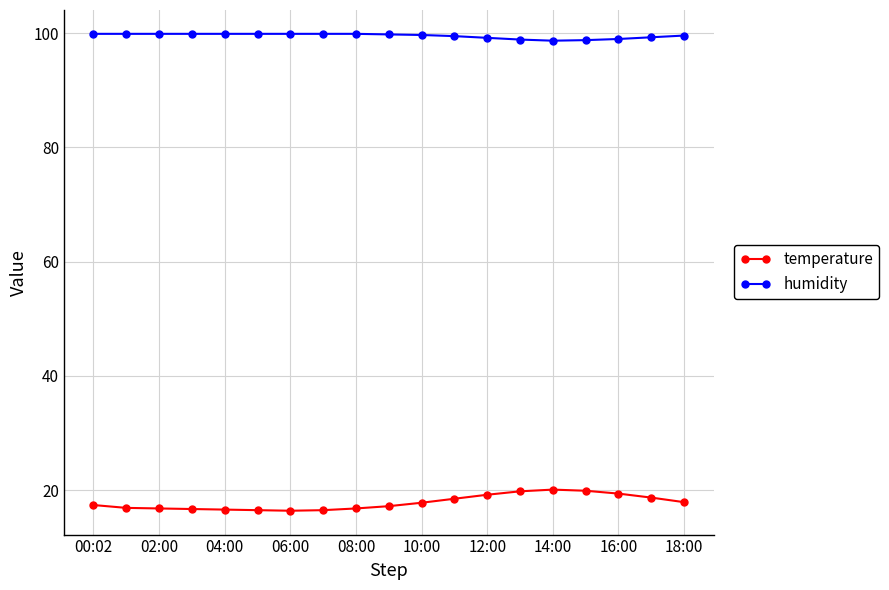

What is the sum of all temperature values?

339.1